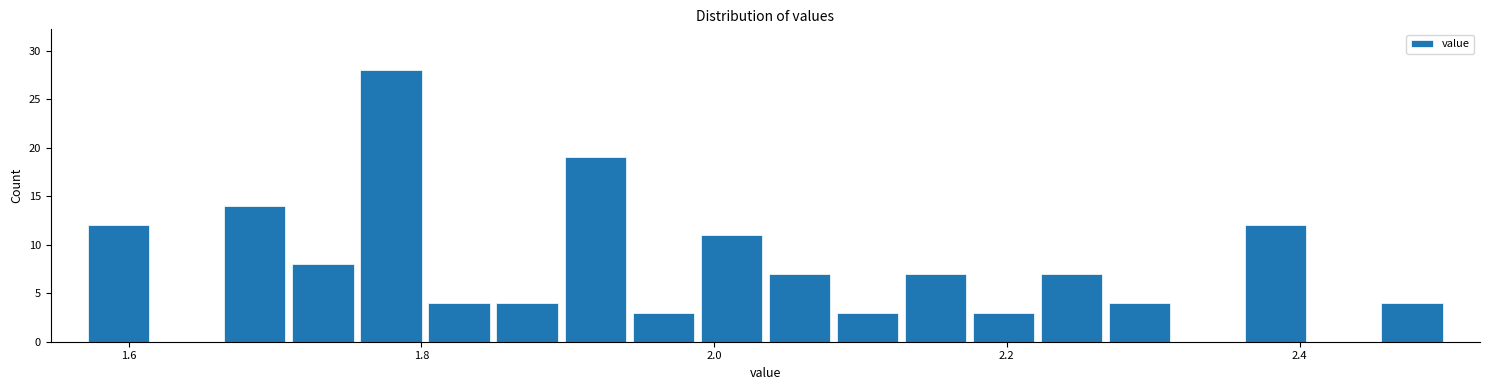

Read against the x-axis, roughly where is the centre of the tallest bar?

1.78